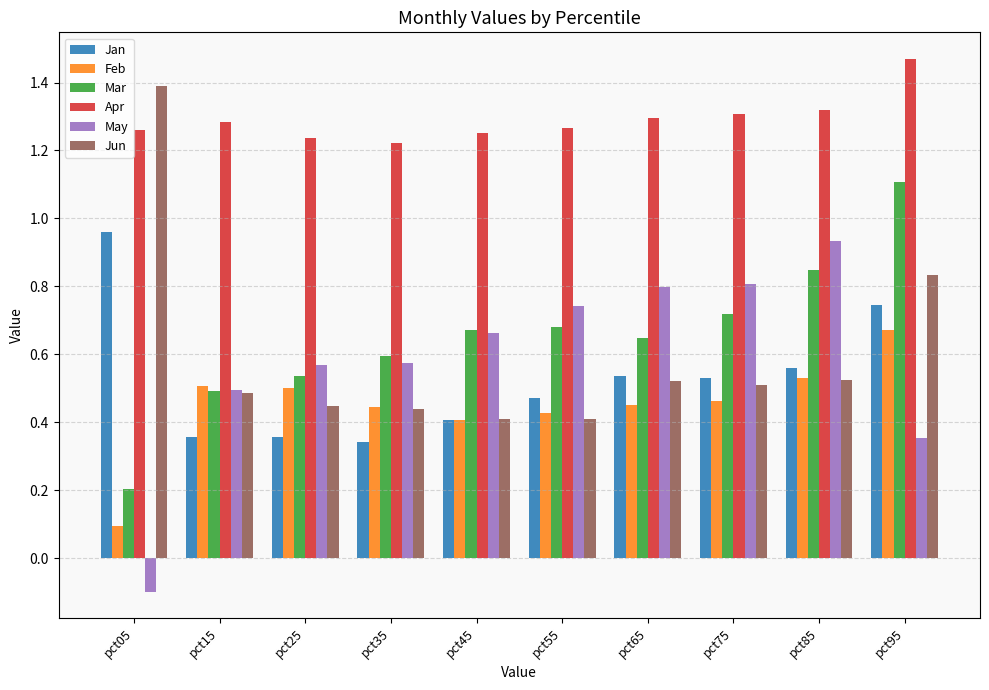

The May series shows 1.6 at pct85. True or false?

False